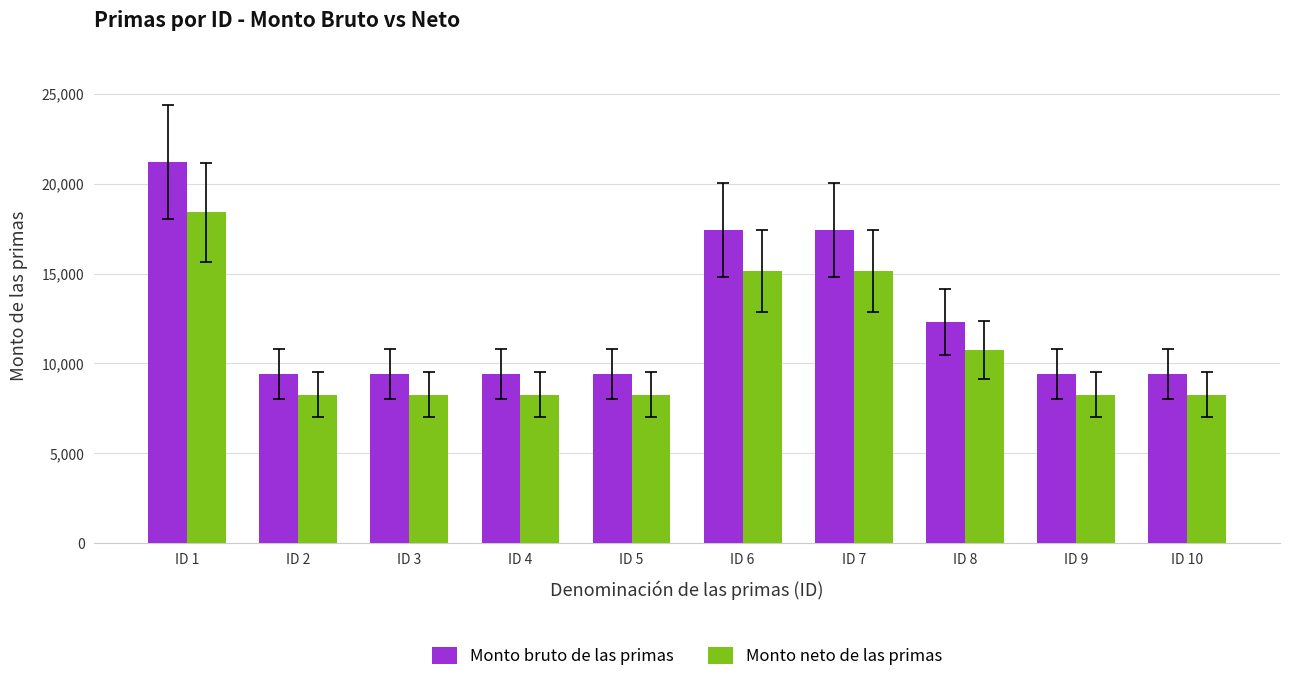

Rank the series by their maximum value, from highest to lowest.

Monto bruto de las primas, Monto neto de las primas